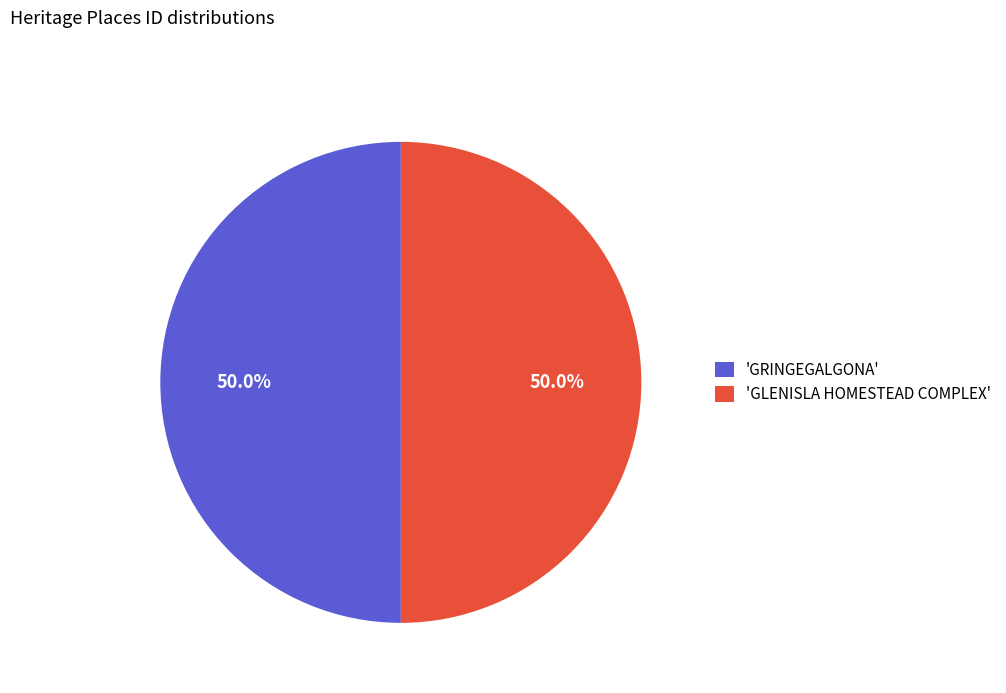

Combined, do 'GRINGEGALGONA' and 'GLENISLA HOMESTEAD COMPLEX' account for over 50%?

Yes